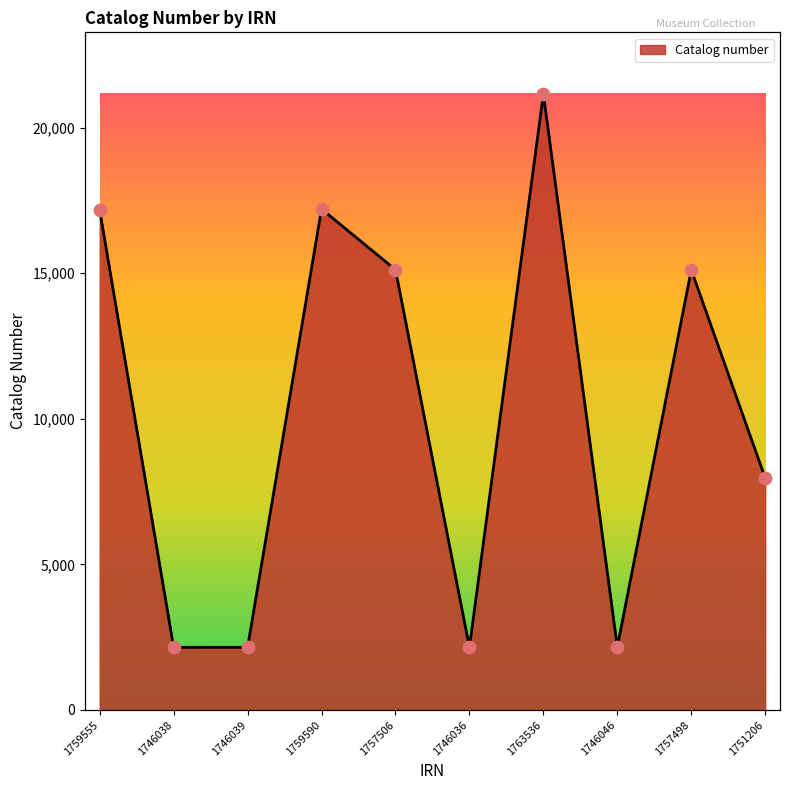

Which has a higher value, 1746036 or 1757506?

1757506